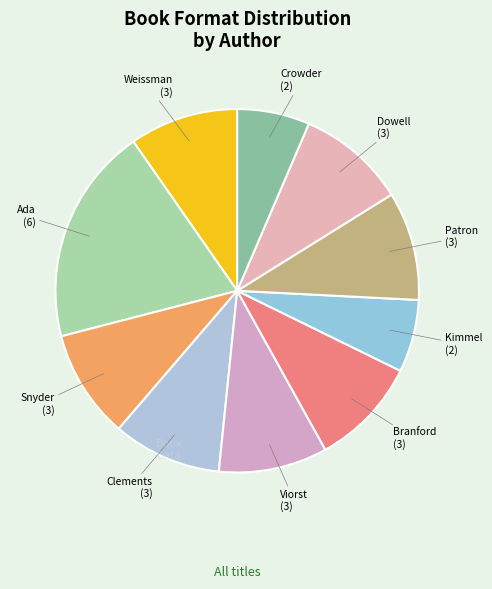

Count the number of slices in the pie.

10